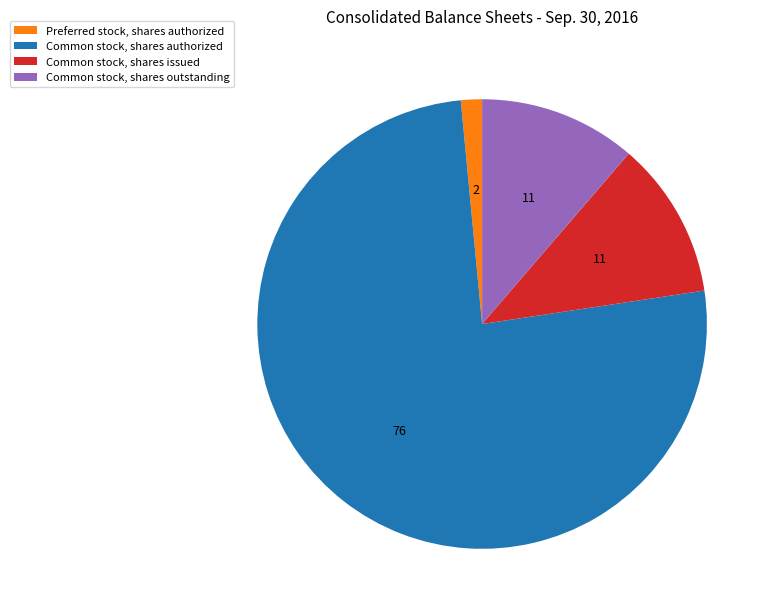

Is it true that Common stock, shares issued is 3% of the pie?

False